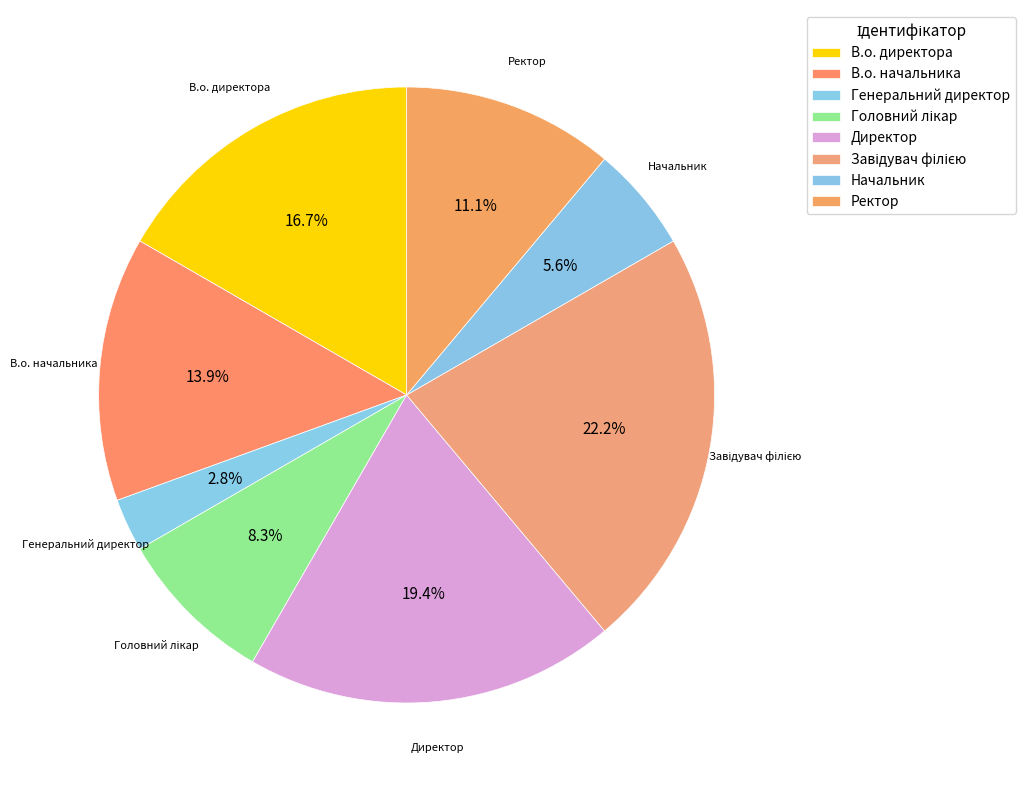

What is the smallest slice in the pie chart?

Генеральний директор